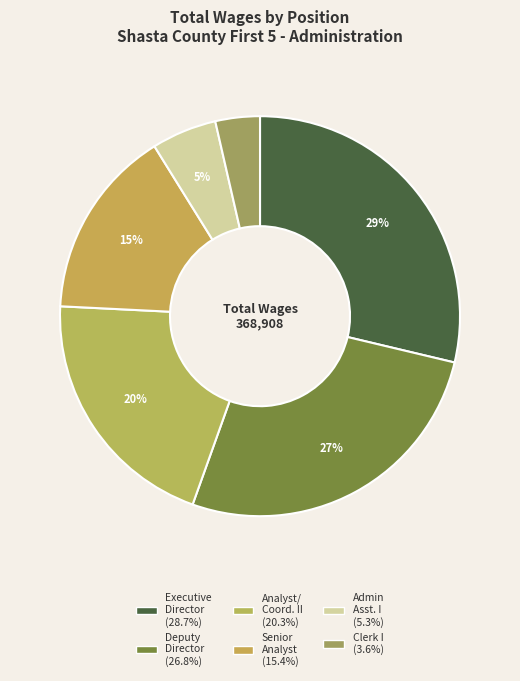

Count the number of slices in the pie.

6